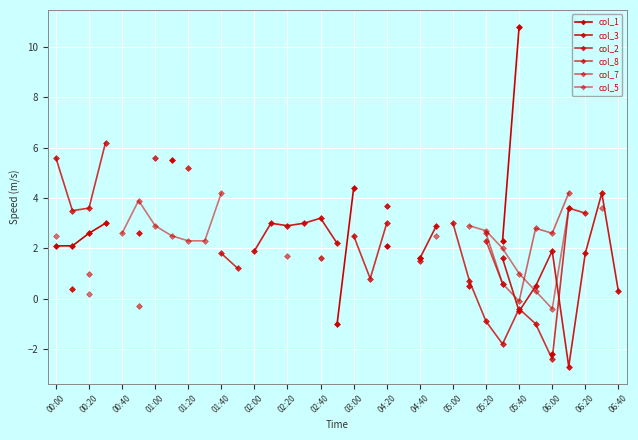

True or false: col_7 and col_8 intersect in this chart.

False